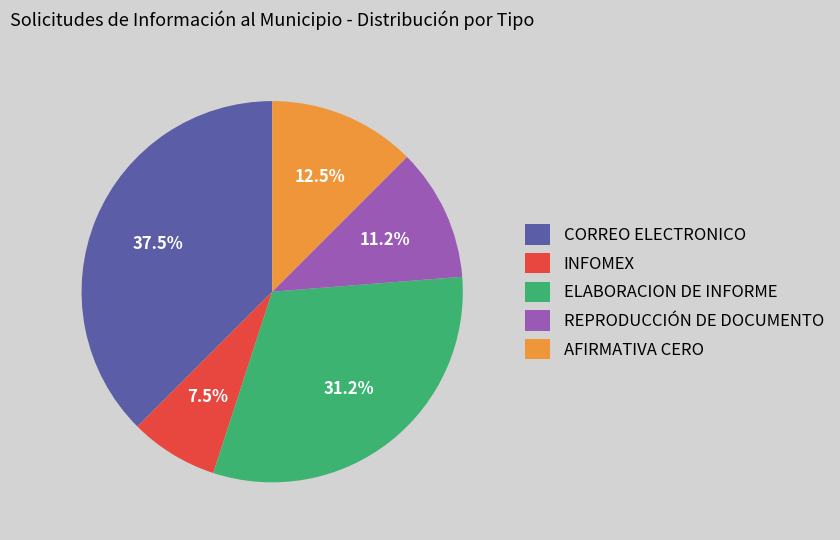

Count the number of slices in the pie.

5